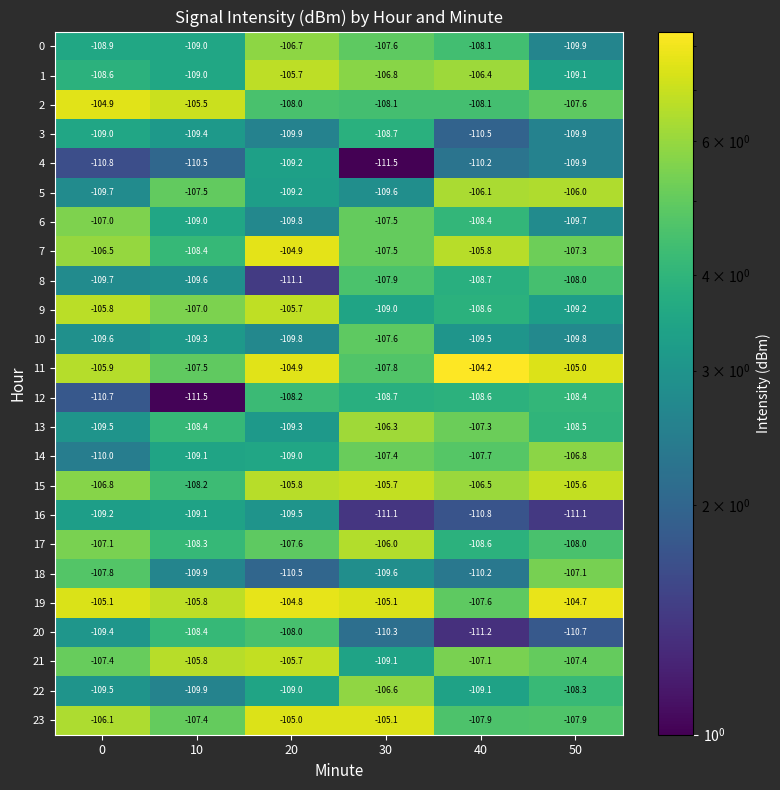

What is the approximate value of 15 at 30?

-105.7